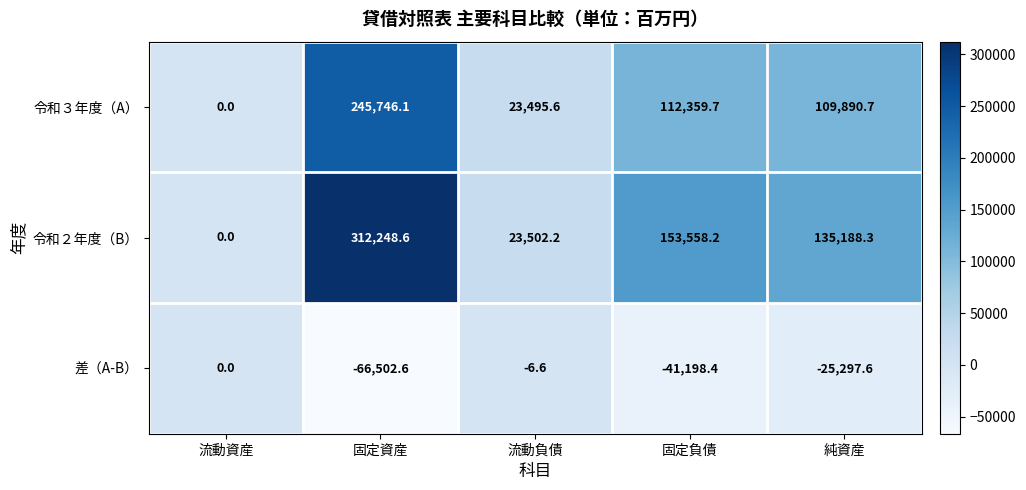

Between 流動負債 and 純資産, which series saw the biggest shift?

令和２年度（B）